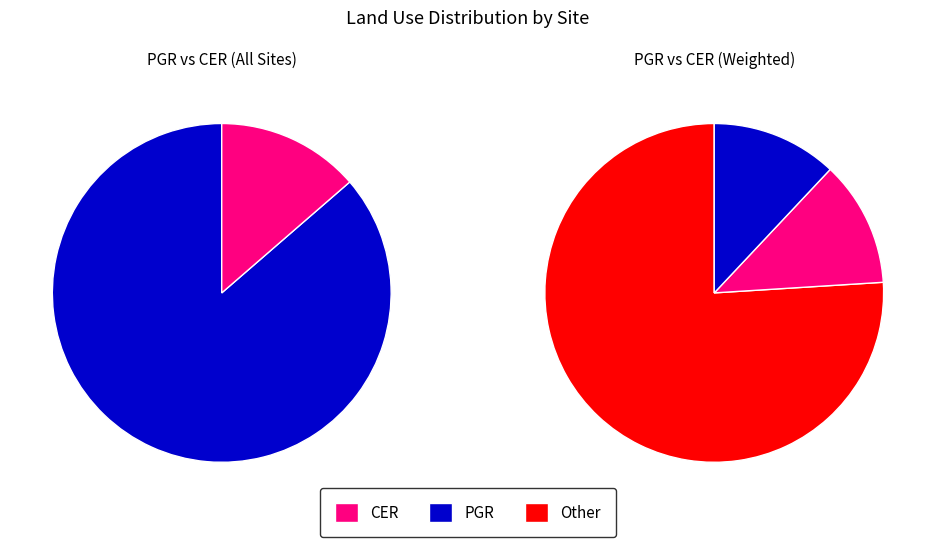

Rank the categories by value from highest to lowest.

PGR, CER